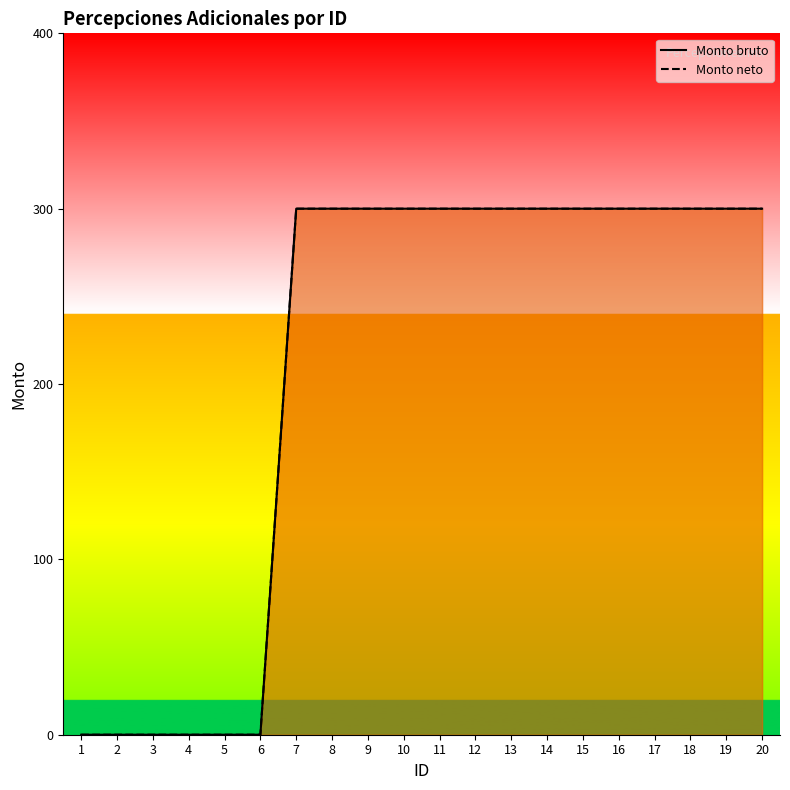

Reading right to left, extract all data points from this chart.

Monto bruto: 300	300	300	300	300	300	300	300	300	300	300	300	300	300	0	0	0	0	0	0
Monto neto: 300	300	300	300	300	300	300	300	300	300	300	300	300	300	0	0	0	0	0	0